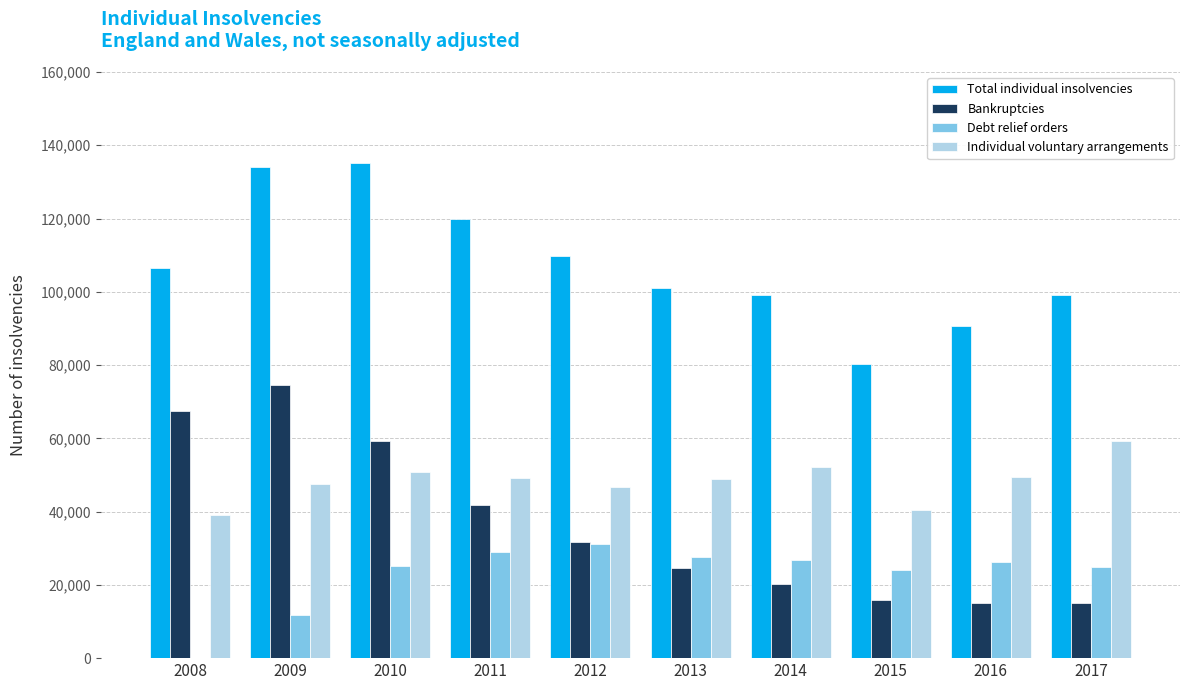

What is the difference between the Debt relief orders values at 2014 and 2008?

26688